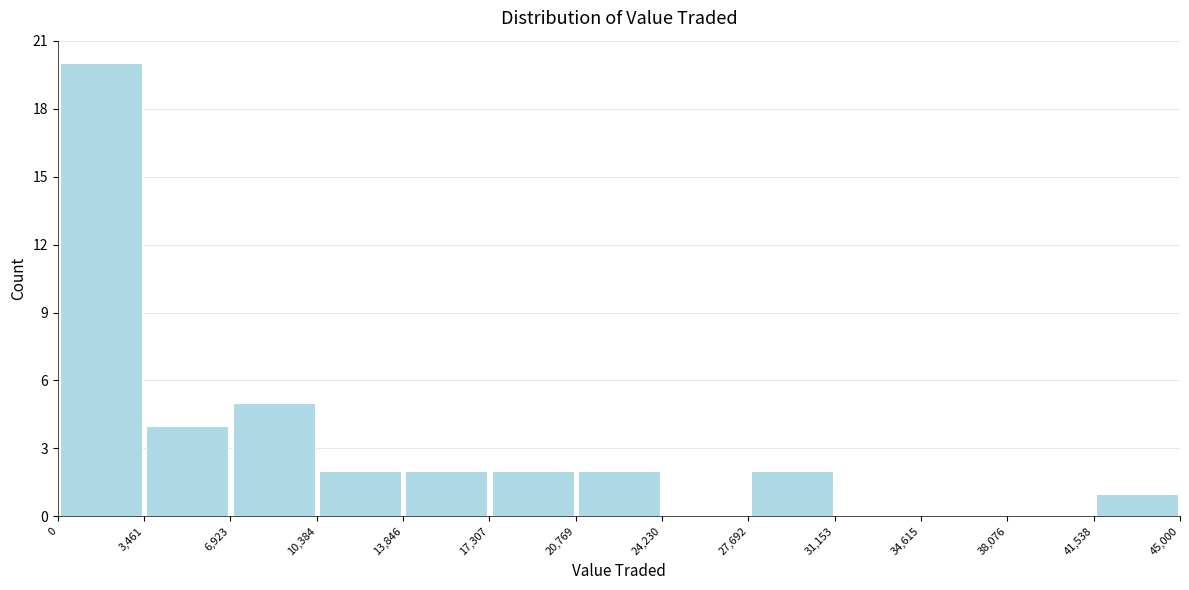

What is the height of the bar covering 6,923 to 10,384 on the x-axis? The values are not printed on the chart, so give them approximately, as read against the axis.

5